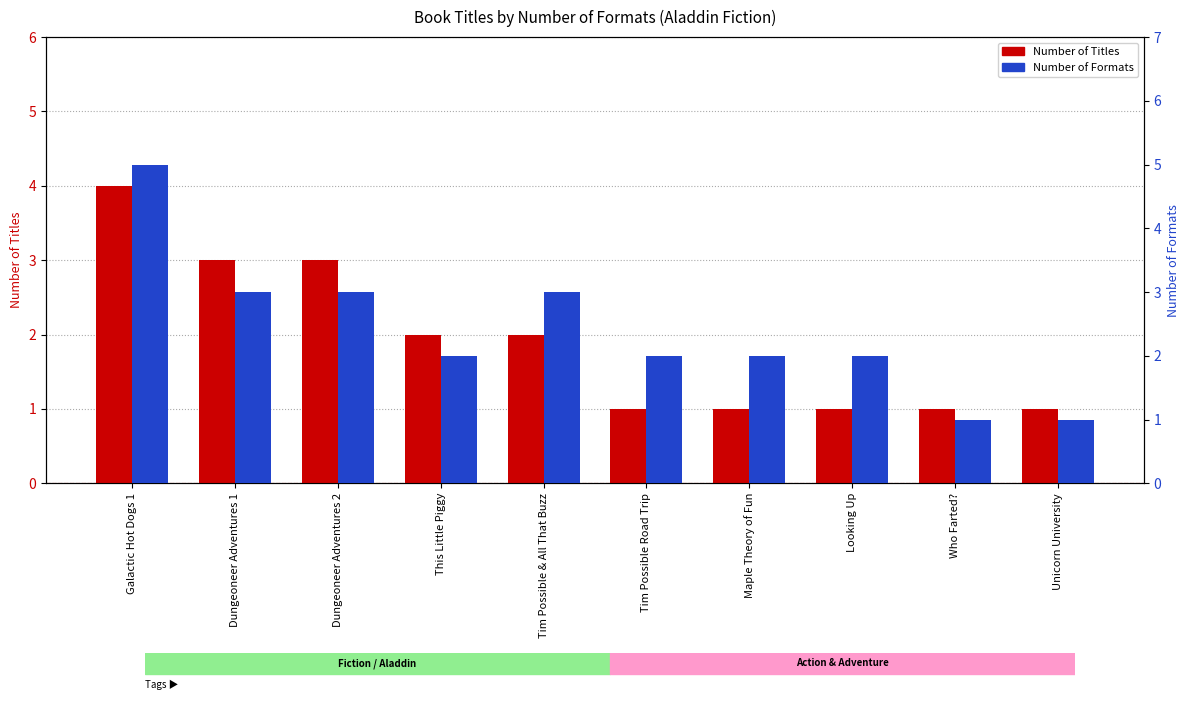

What is the highest value of the Number of Titles series?

4